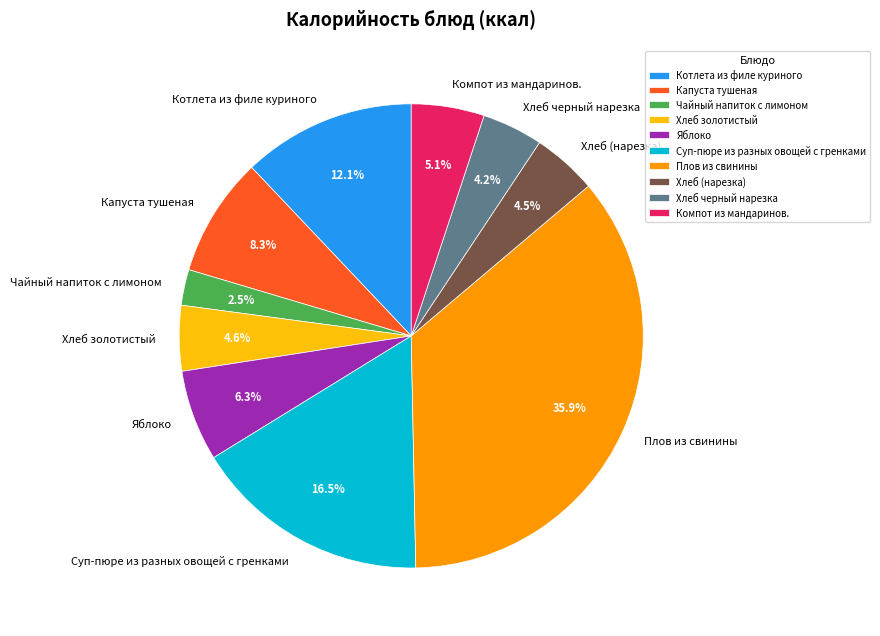

Combined, what portion of the pie is Хлеб черный нарезка and Чайный напиток с лимоном?

6.7%